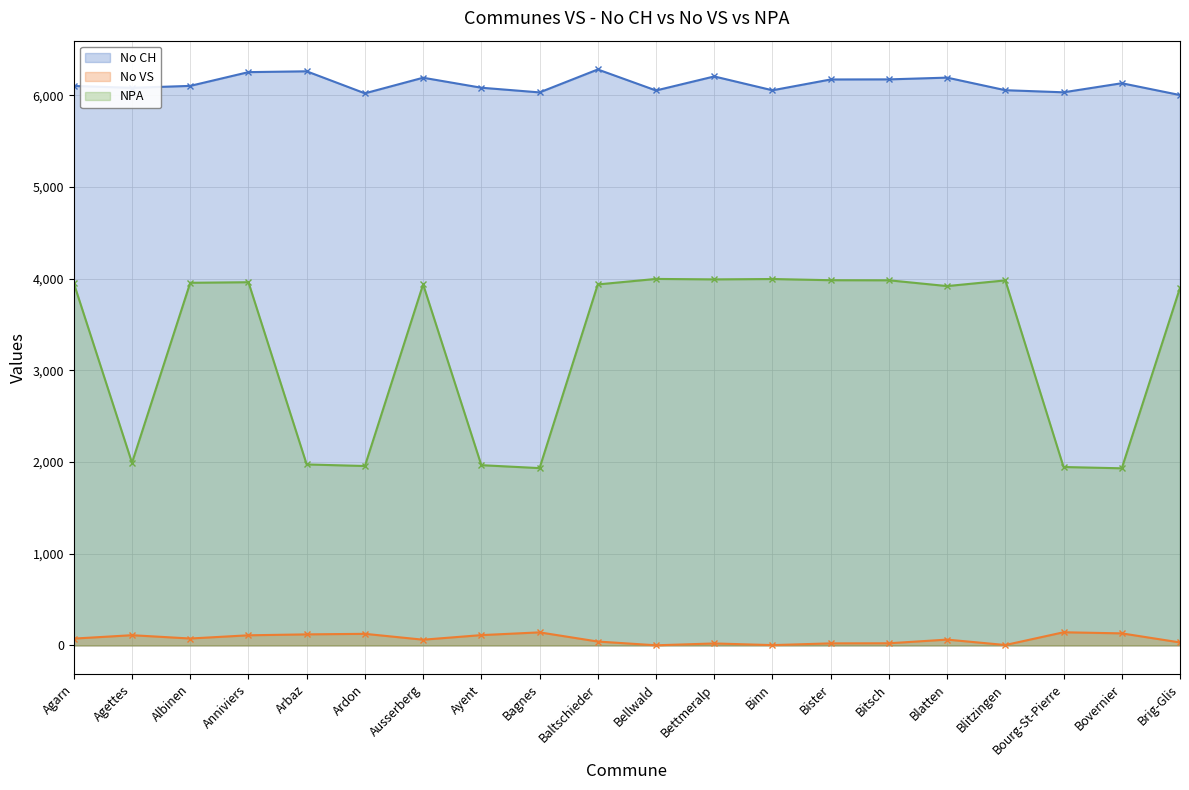

The No VS series shows 33 at Brig-Glis. True or false?

True